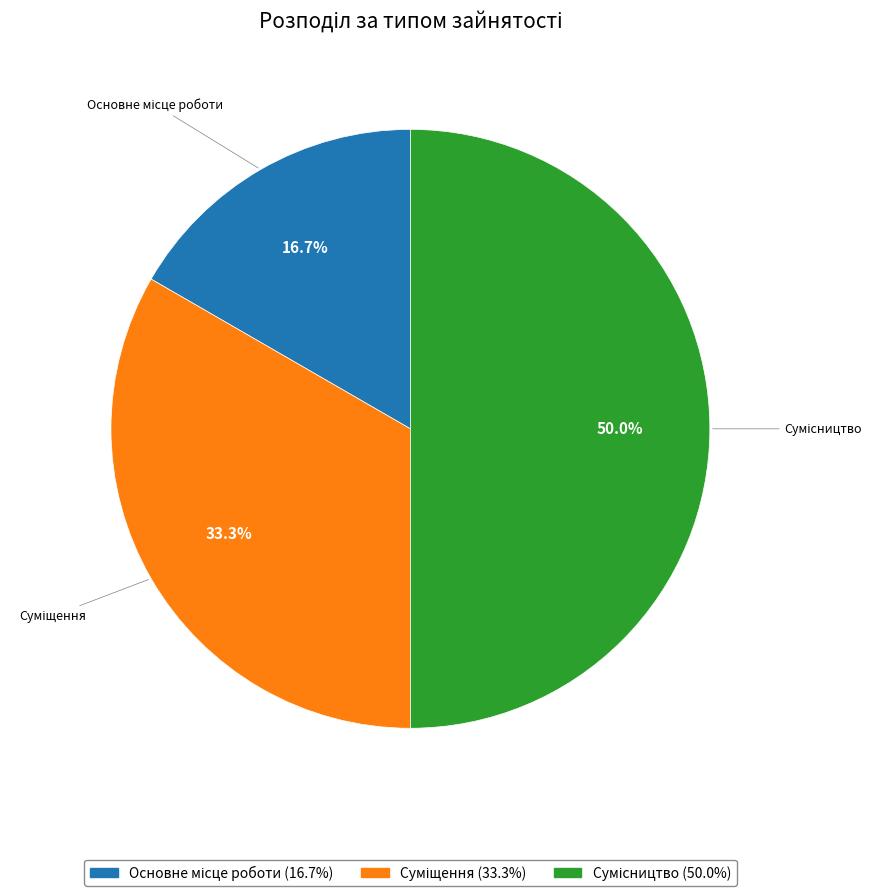

Is it true that Сумісництво is 37% of the pie?

False